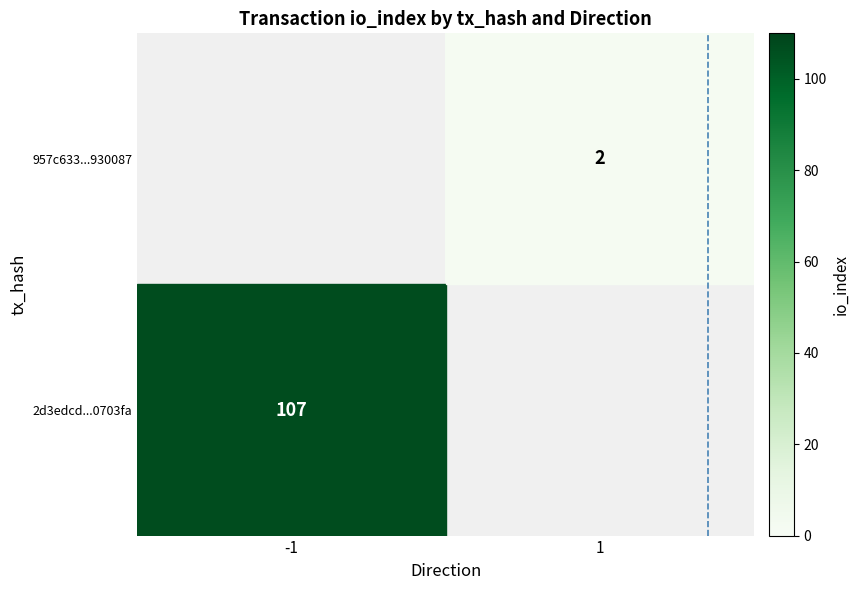

What is the minimum value shown in the chart?

2.0